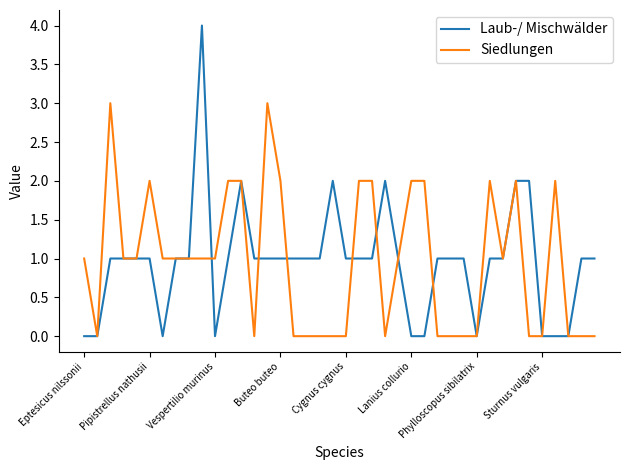

List the series in order of their peak value, lowest first.

Siedlungen, Laub-/ Mischwälder